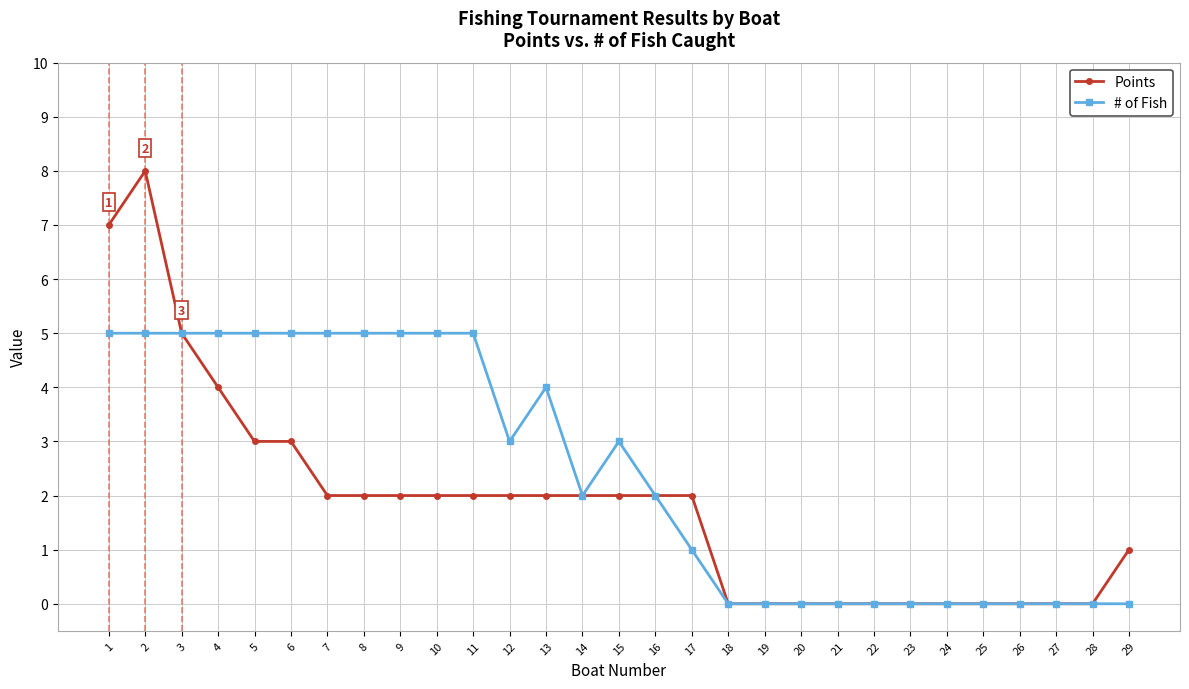

At which category does Points reach its first local peak?

2